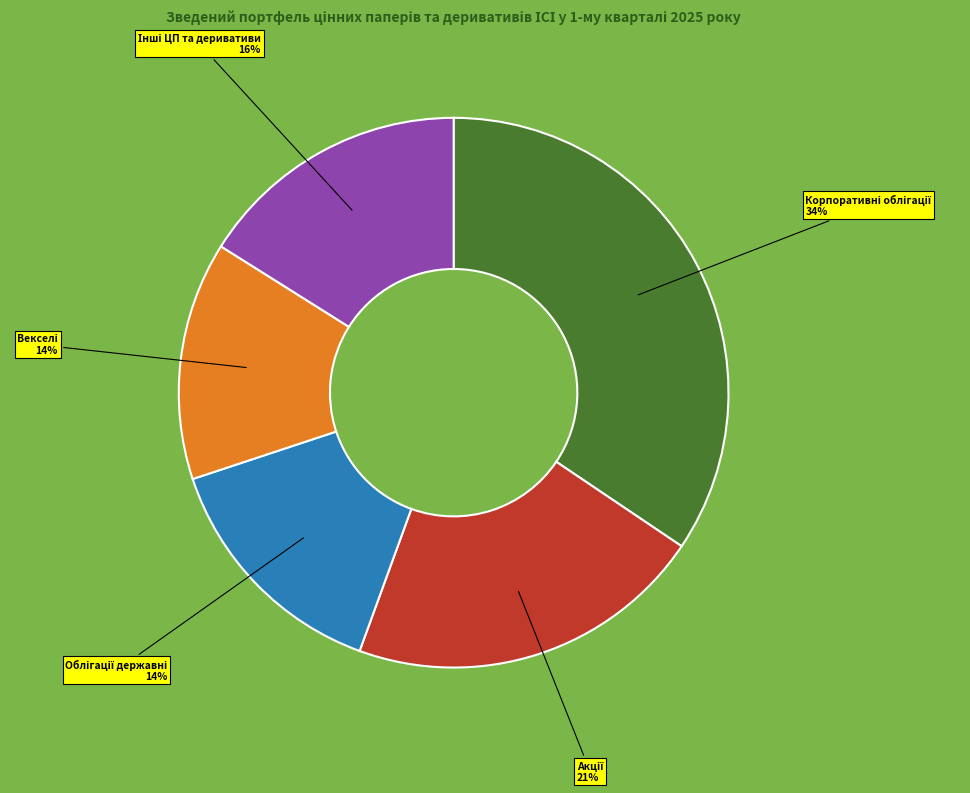

Does any single category account for the majority?

No